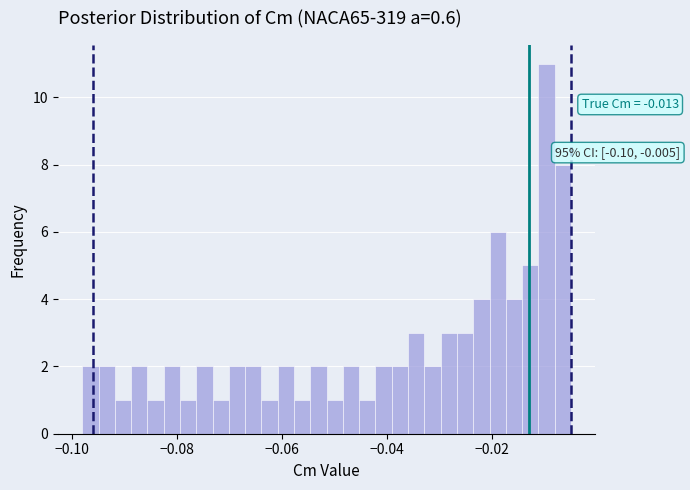

Read against the x-axis, roughly where is the centre of the tallest bar?

-0.010